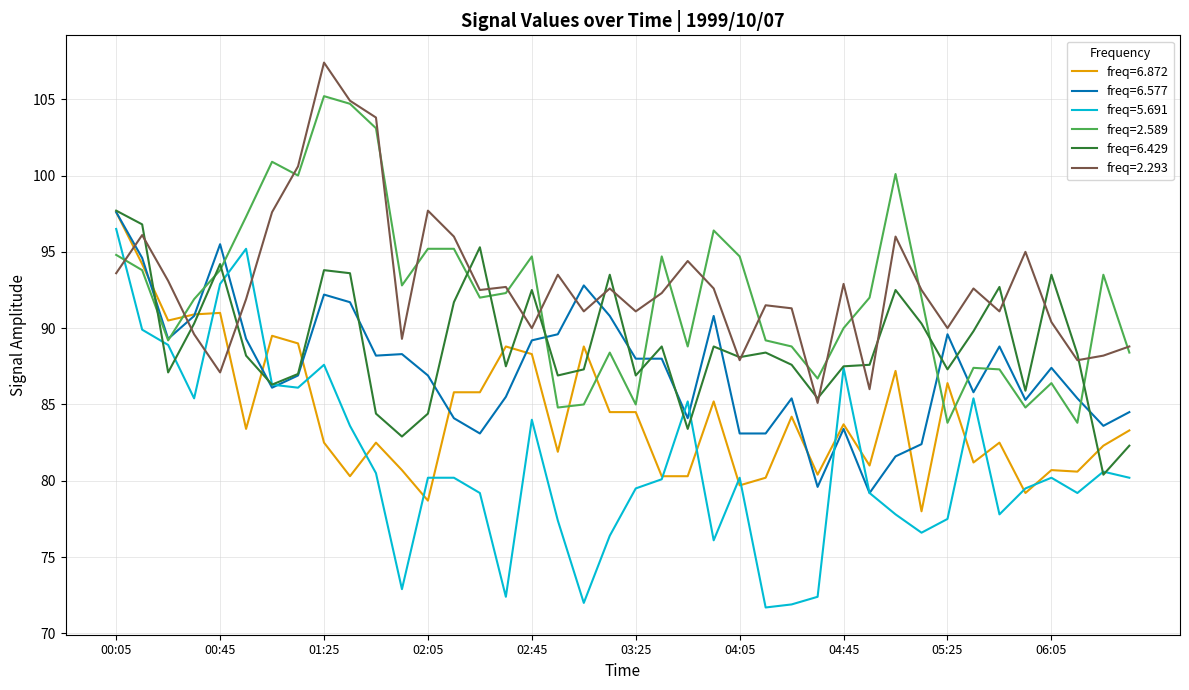

What is the maximum value shown in the chart?

107.4